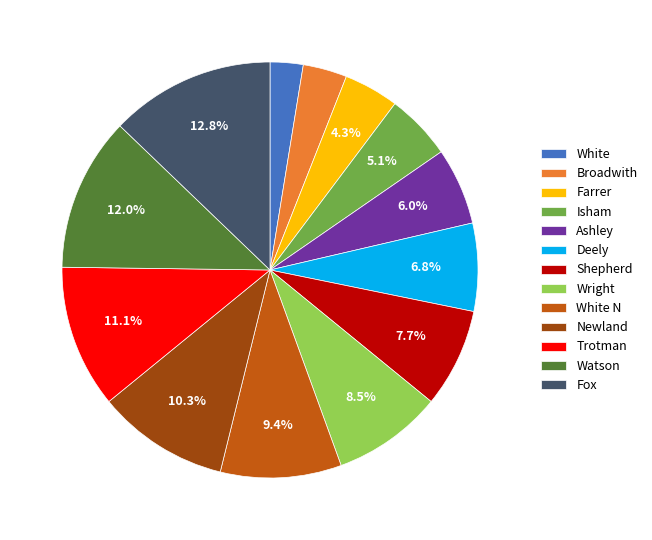

How many slices are in this pie chart?

13